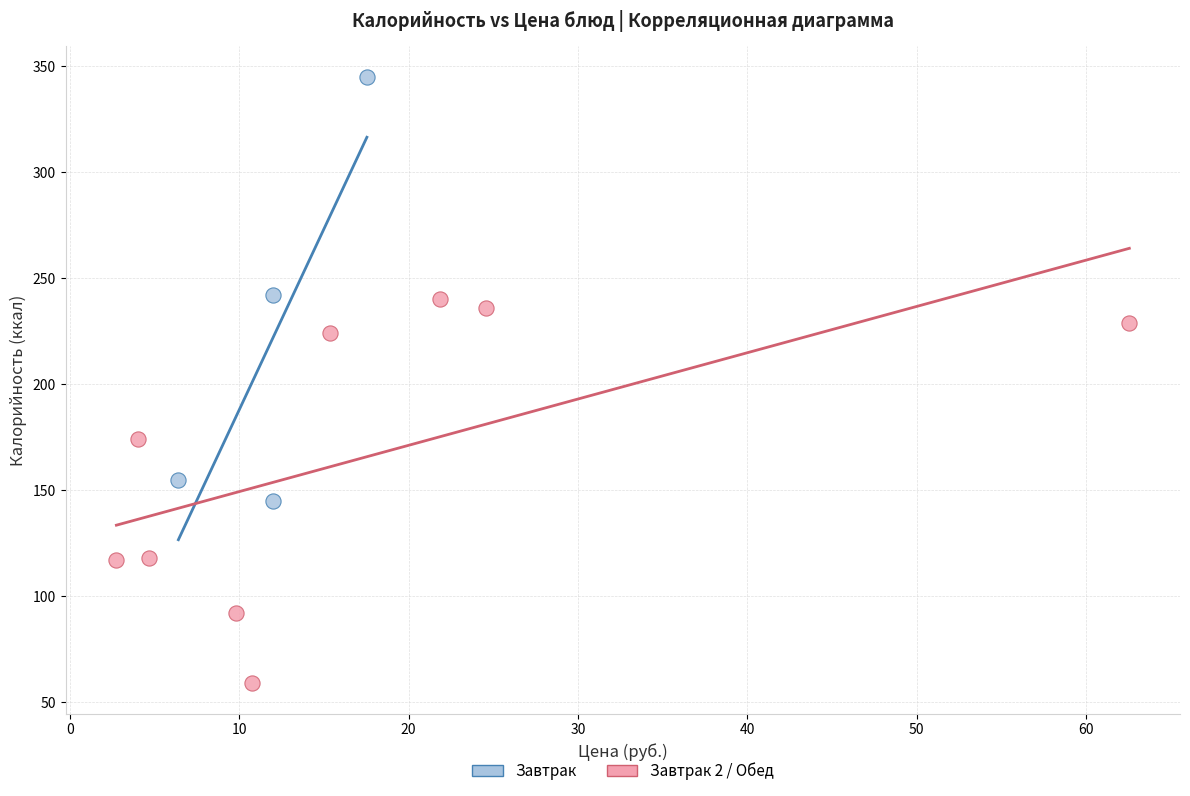

Which series reaches the minimum Y coordinate?

Завтрак 2 / Обед